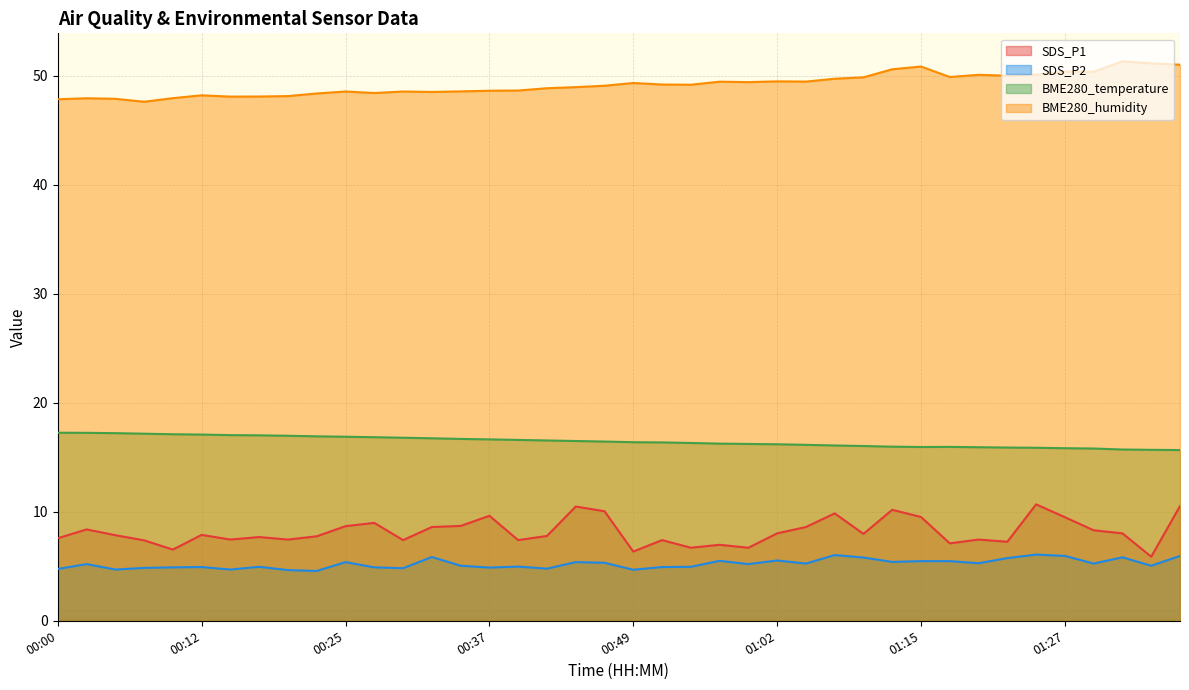

Does the chart display data point markers on the line(s)?

No